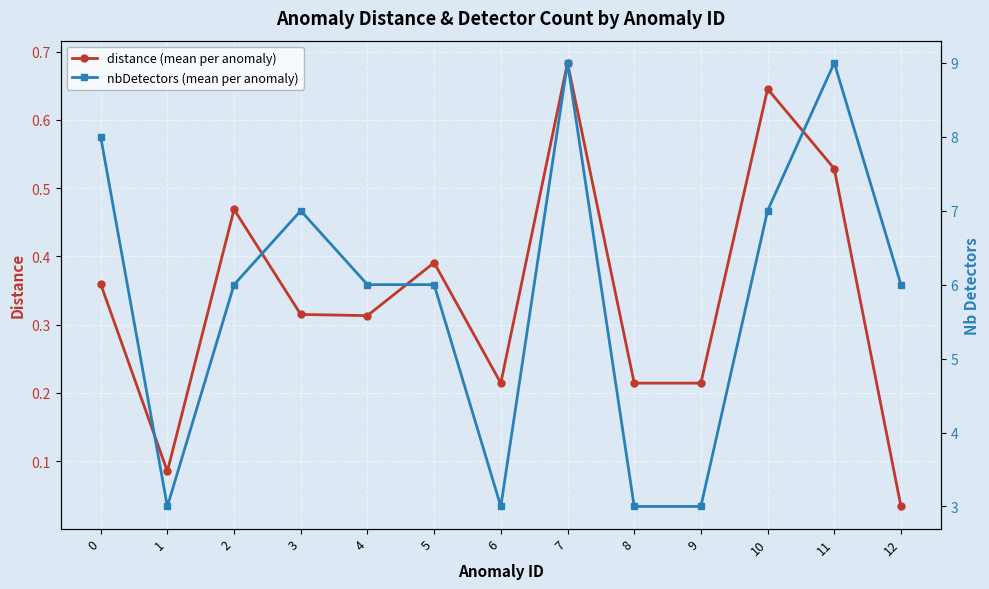

Where is the first local maximum for distance (mean per anomaly)?

2